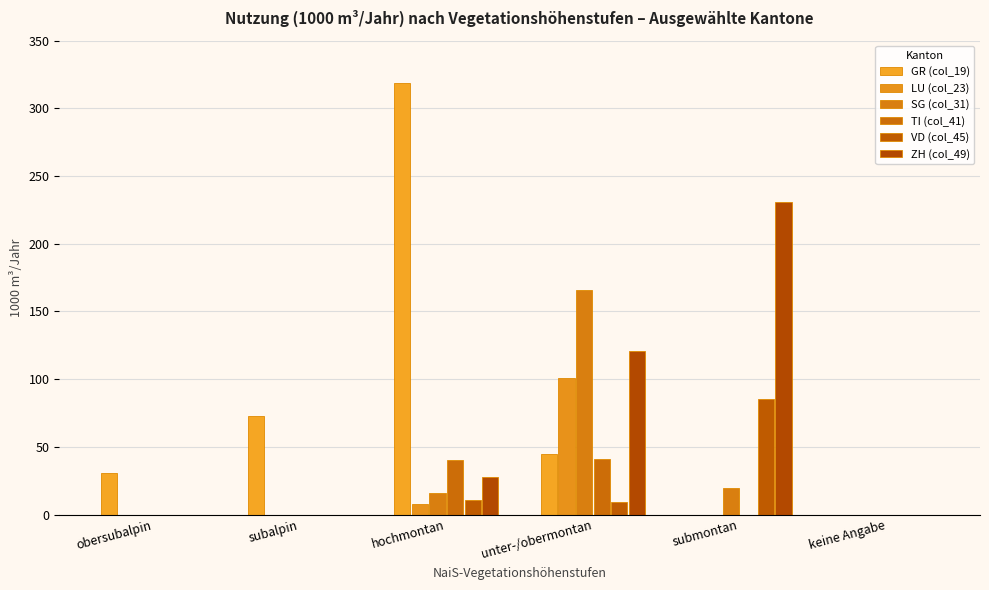

Which series has the widest spread of values?

GR (col_19)